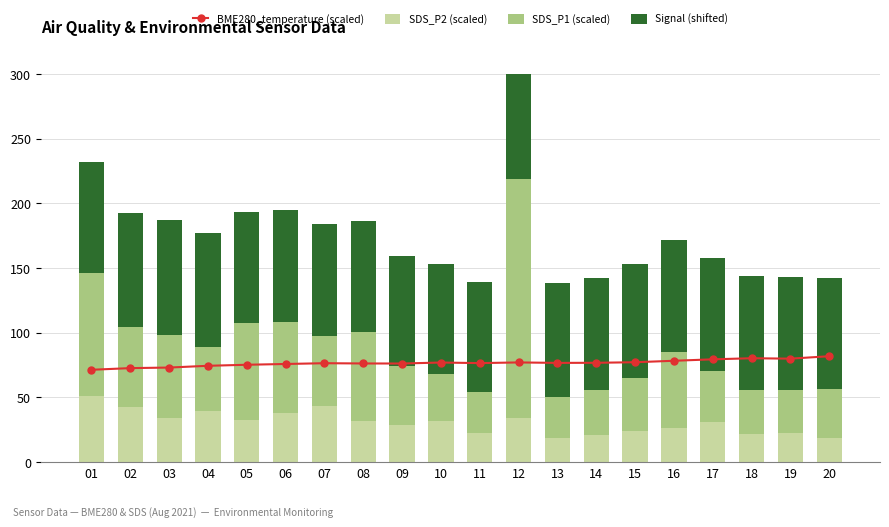

List the labels in order of Signal (shifted) value, smallest first.

09, 10, 11, 01, 05, 06, 07, 08, 20, 12, 14, 16, 17, 19, 02, 04, 13, 15, 18, 03